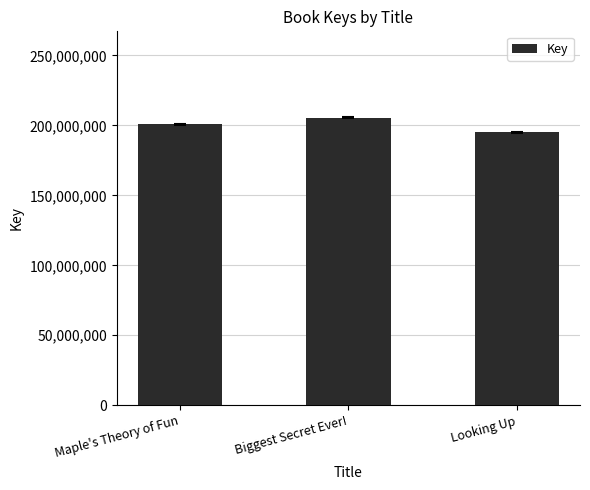

Between Looking Up and Biggest Secret Ever!, which is larger?

Biggest Secret Ever!